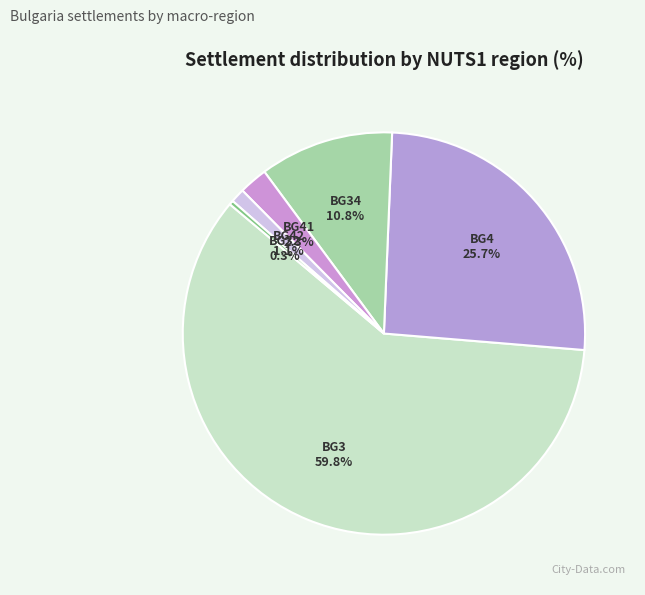

To the nearest percent, what is the difference between the largest and smallest slice percentages?

59%